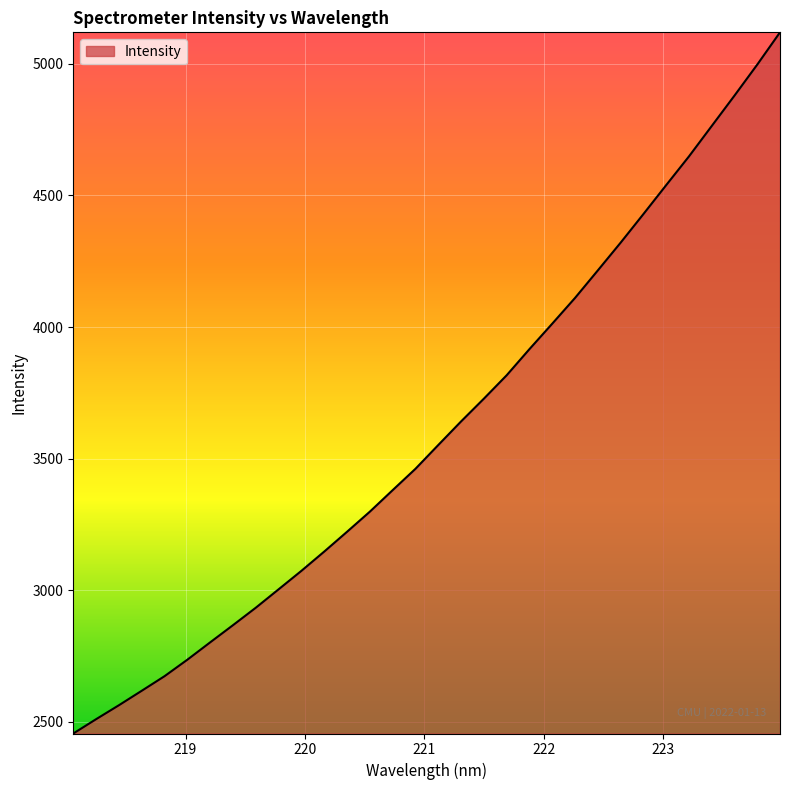

What is the greatest value displayed?

5119.1